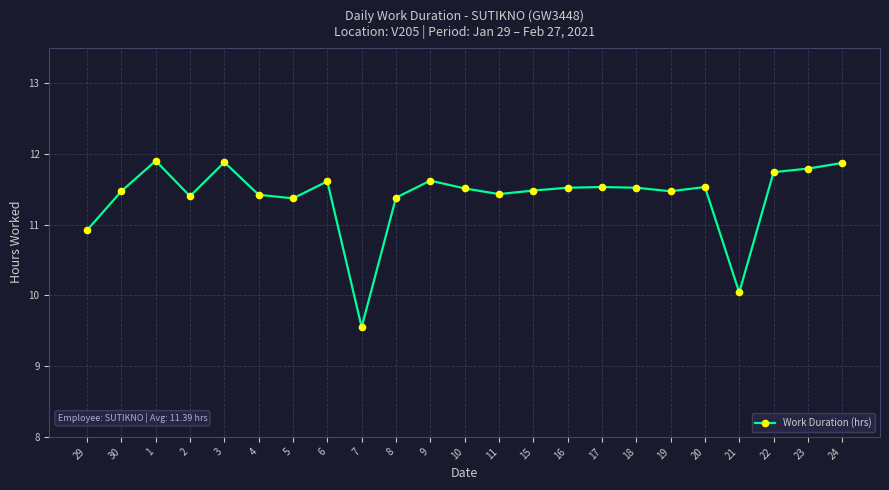

Reading right to left, list all the values displayed in this chart.

24=11.9	23=11.8	22=11.7	21=10.0	20=11.5	19=11.5	18=11.5	17=11.5	16=11.5	15=11.5	11=11.4	10=11.5	9=11.6	8=11.4	7=9.6	6=11.6	5=11.4	4=11.4	3=11.9	2=11.4	1=11.9	30=11.5	29=10.9